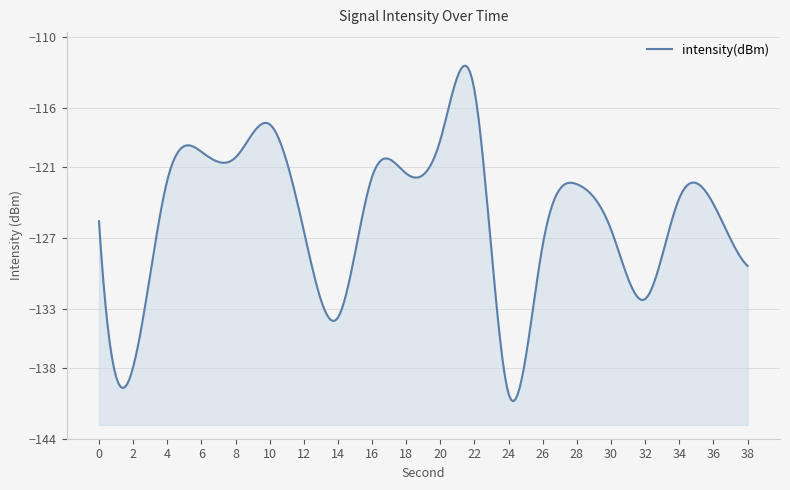

List the labels in order of value, smallest first.

24, 2, 14, 32, 38, 26, 12, 30, 0, 36, 34, 28, 4, 16, 18, 8, 6, 20, 10, 22